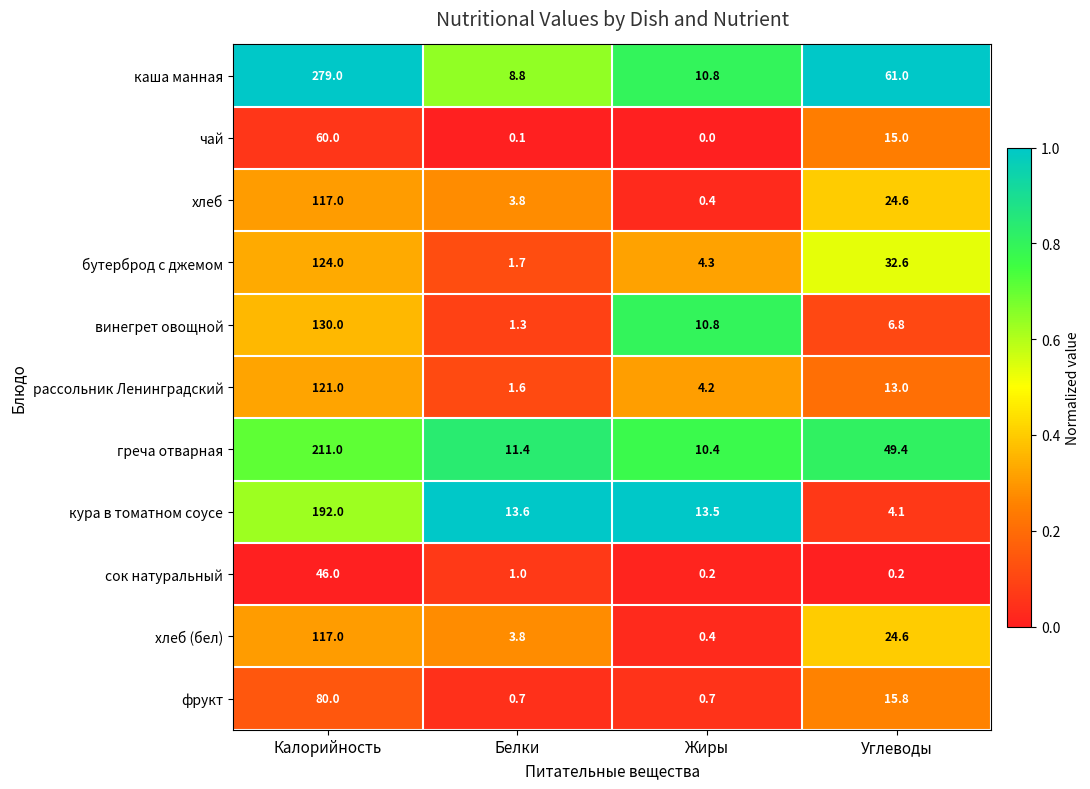

What is the approximate value of кура в томатном соусе at Калорийность?

192.0